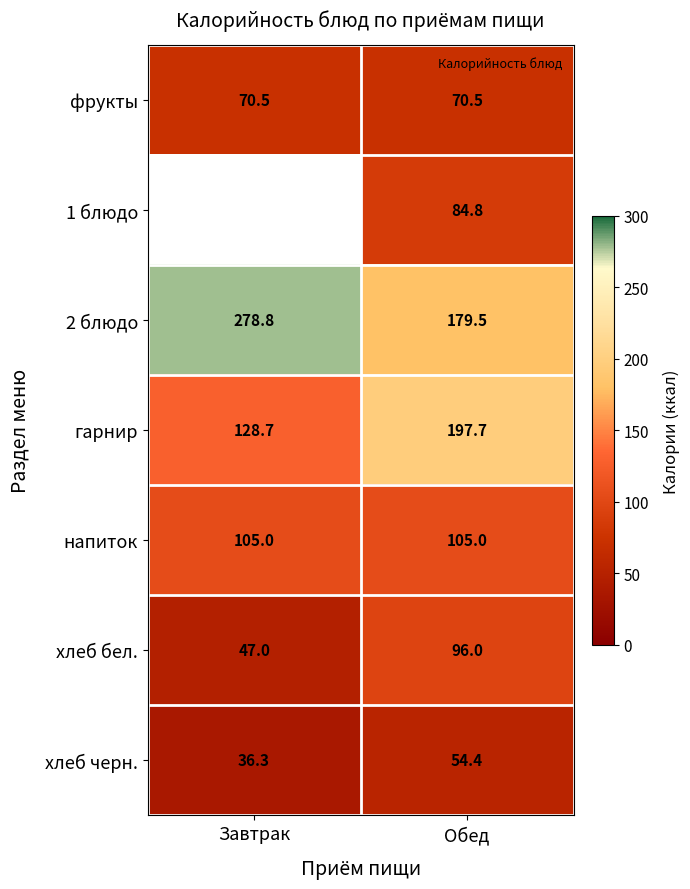

How many data points in гарнир are above 197?

1